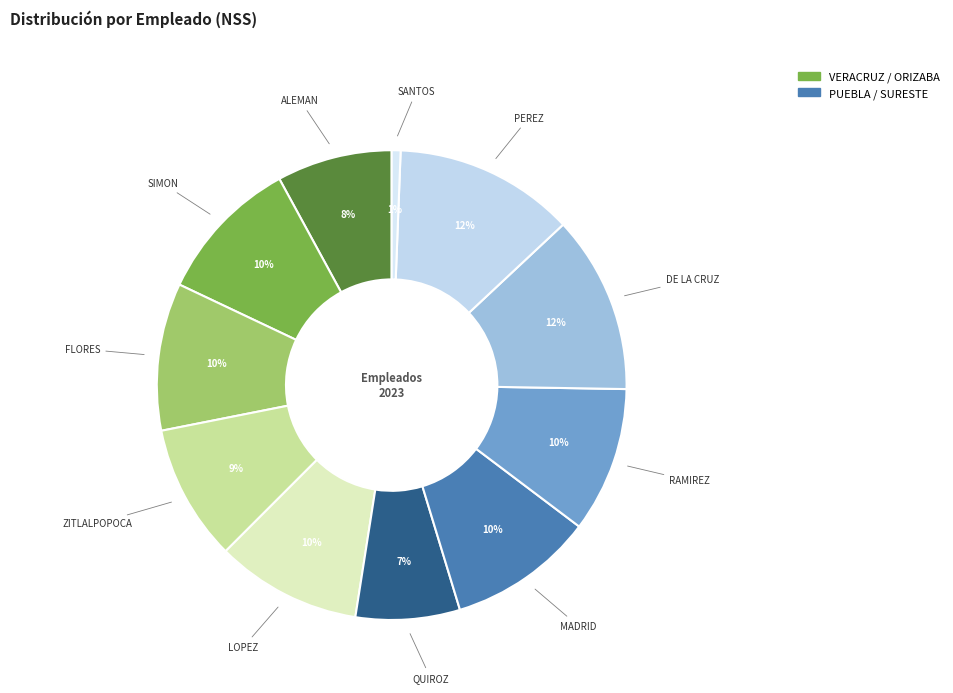

How many segments does this pie chart have?

11